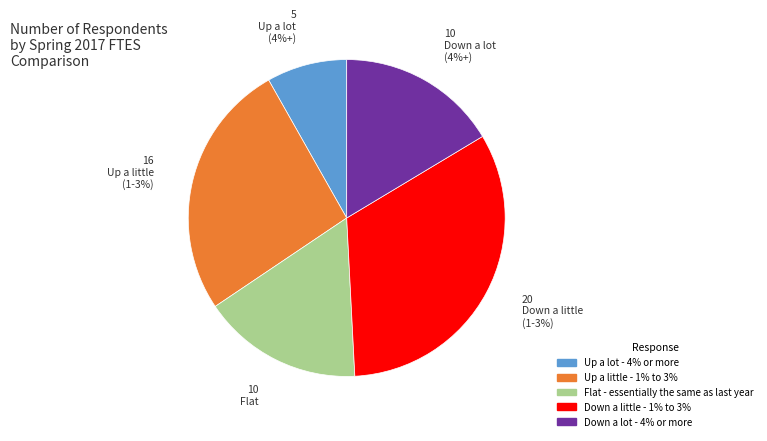

Rank the categories by value from lowest to highest.

Up a lot - 4% or more, Flat - essentially the same as last year, Down a lot - 4% or more, Up a little - 1% to 3%, Down a little - 1% to 3%